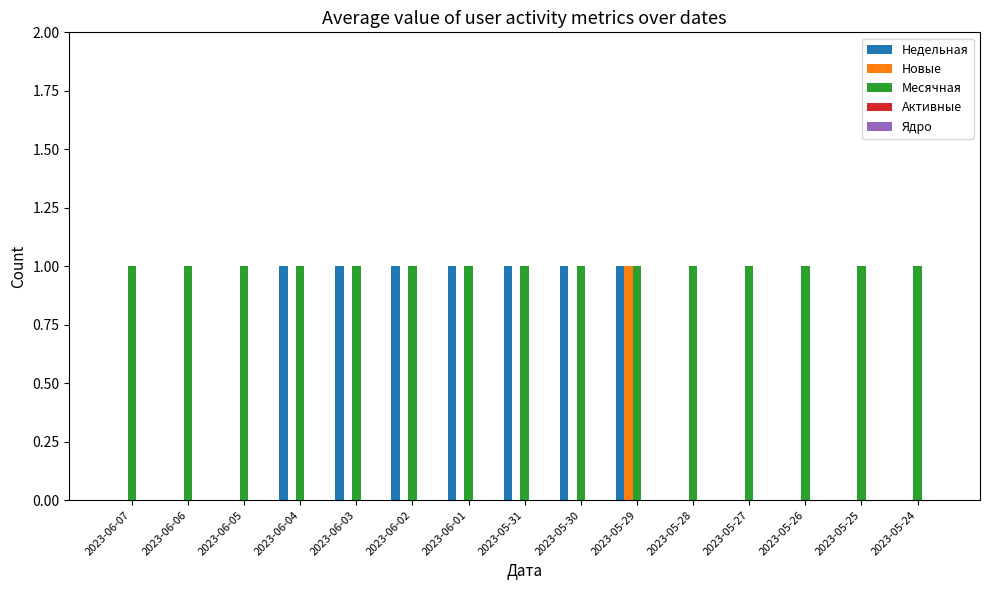

What is the maximum value shown in the chart?

1